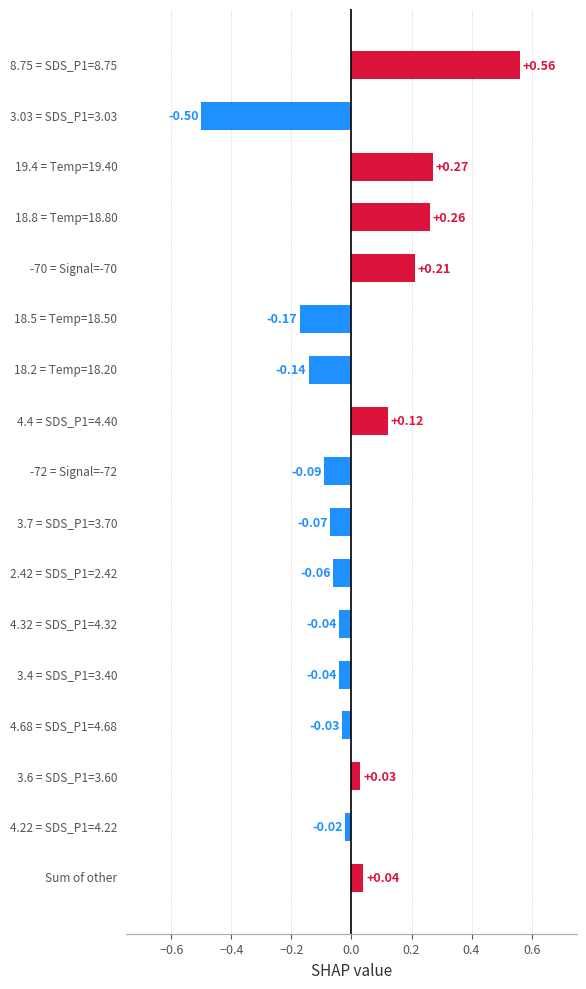

What is the difference between the maximum and minimum values?

1.1